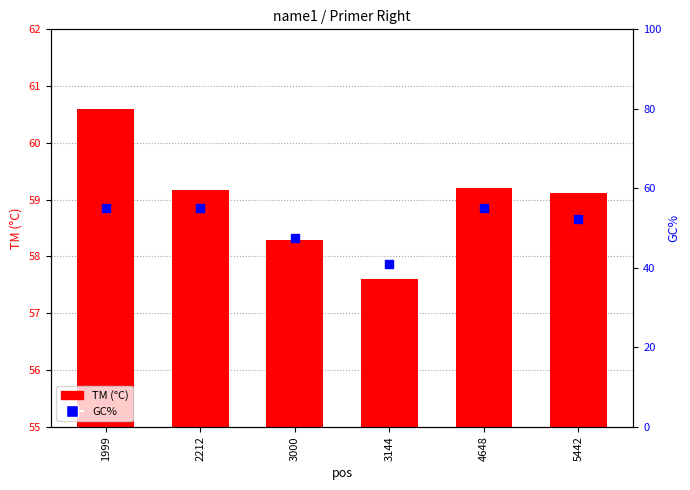

What is the total value across all series at 2212?

114.2